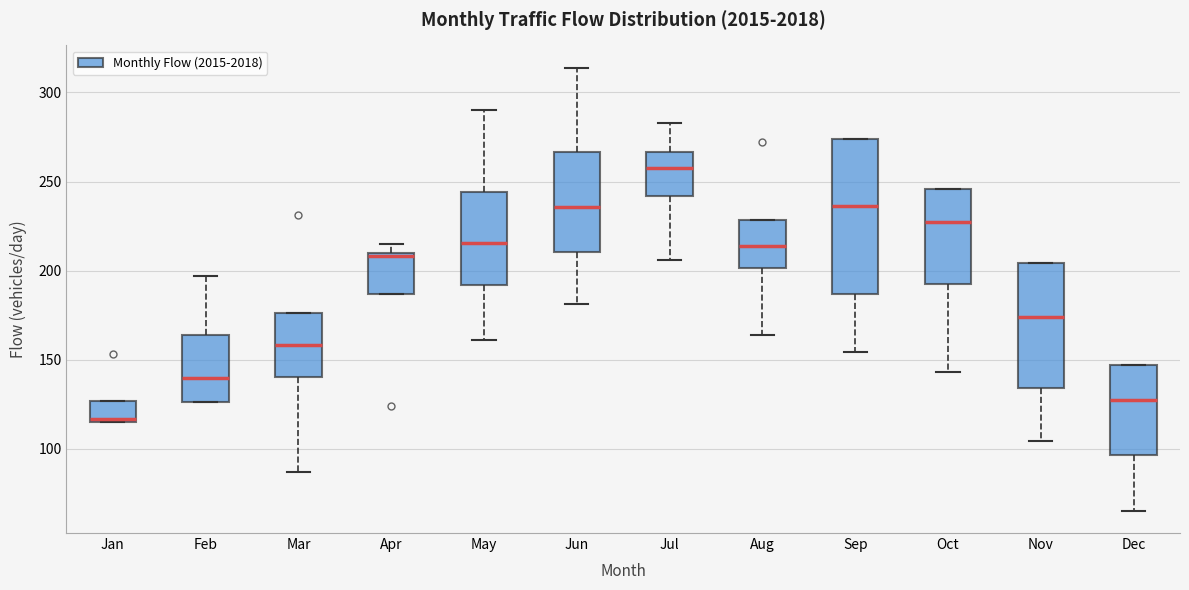

Reading left to right, read every box against the y-axis: the position of its median line, the range the box covers, and the ends of its whiskers. The values are not printed on the chart, so give them approximately, as read against the axis.

Jan: median 115, box 115 to 125, whiskers 115 to 125
Feb: median 140, box 125 to 165, whiskers 125 to 195
Mar: median 160, box 140 to 175, whiskers 85 to 175
Apr: median 210 (just below the box's upper edge), box 185 to 210, whiskers 185 to 215
May: median 215, box 190 to 245, whiskers 160 to 290
Jun: median 235, box 210 to 265, whiskers 180 to 315
Jul: median 260, box 240 to 265, whiskers 205 to 285
Aug: median 215, box 200 to 230, whiskers 165 to 230
Sep: median 235, box 185 to 275, whiskers 155 to 275
Oct: median 230, box 195 to 245, whiskers 145 to 245
Nov: median 175, box 135 to 205, whiskers 105 to 205
Dec: median 125, box 95 to 145, whiskers 65 to 145